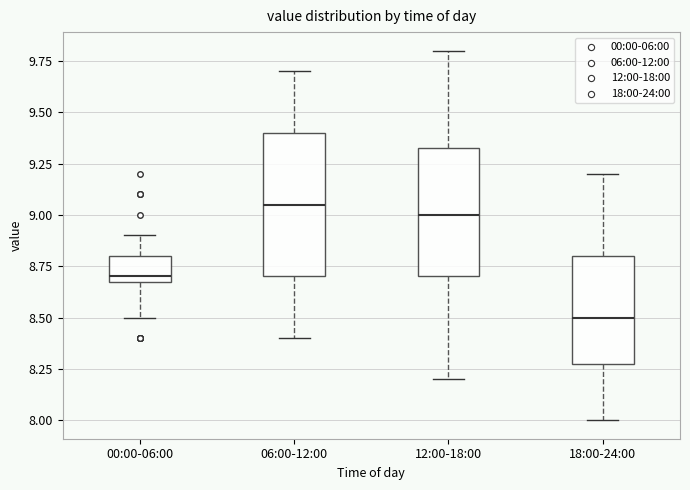

Which box is the tallest, from its lower edge to its upper edge?

06:00-12:00